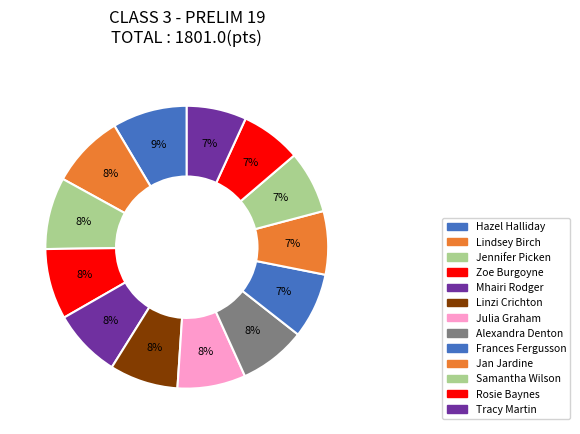

How many segments does this pie chart have?

13